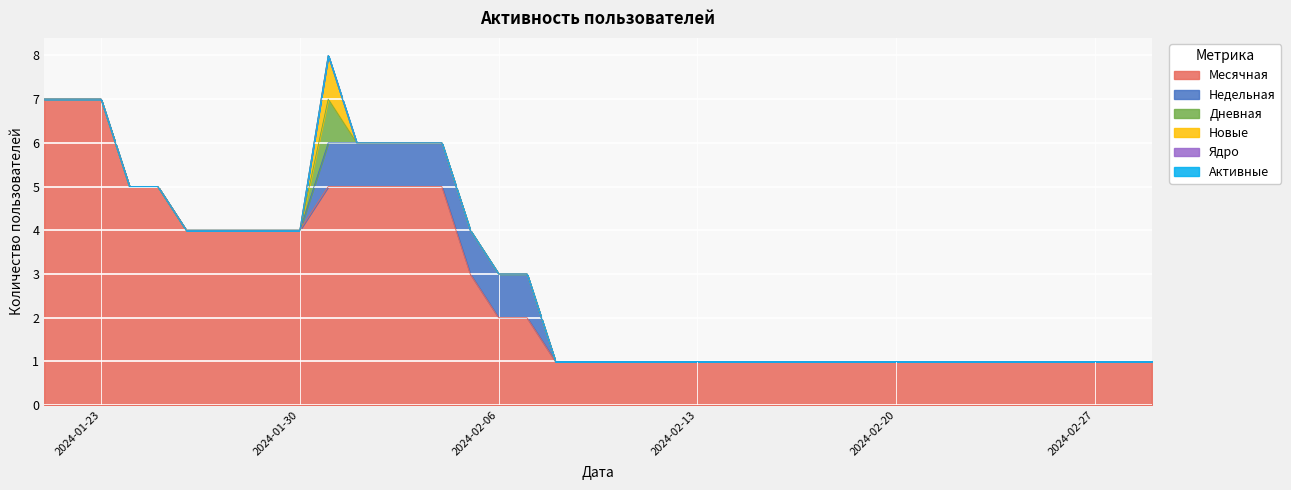

At 2024-02-01, list the series in order from largest to smallest.

Месячная, Недельная, Дневная, Новые, Ядро, Активные